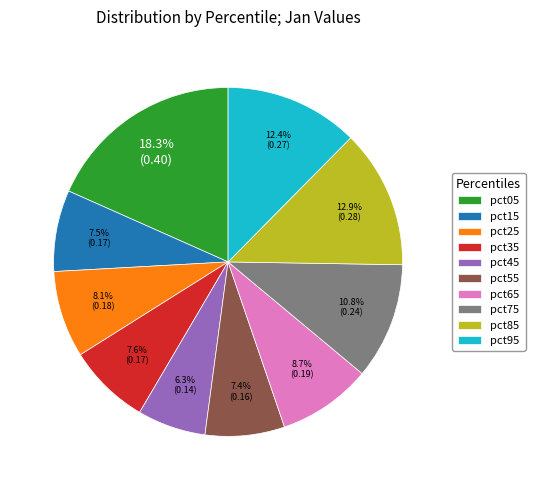

Is pct45 the majority of the pie?

No